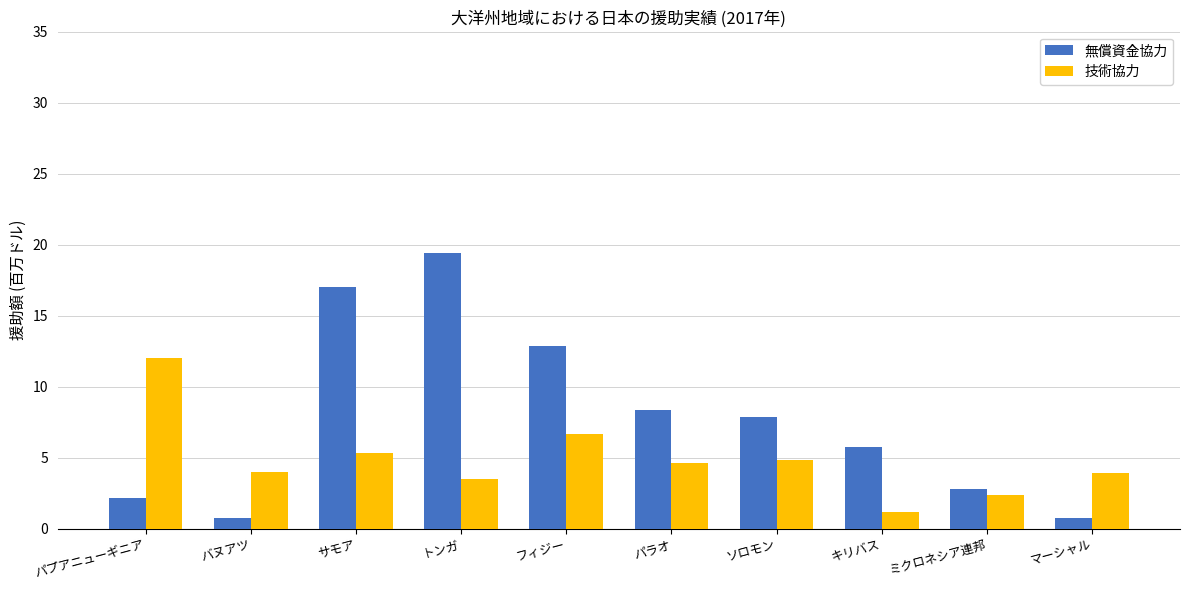

What value does the 技術協力 series have at ミクロネシア連邦?

2.4